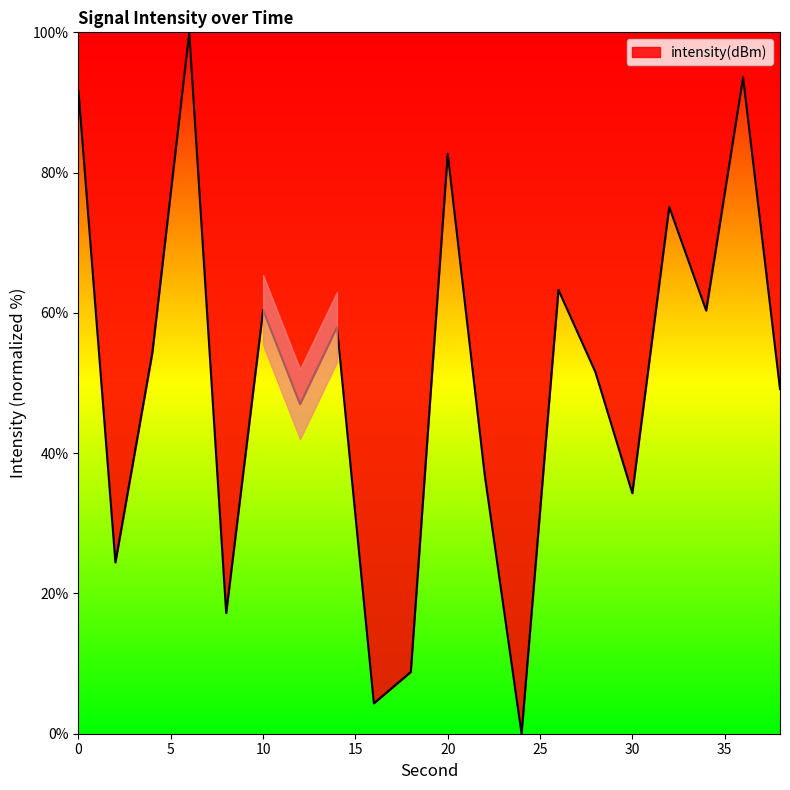

What is the difference between the maximum and minimum values?

100.0